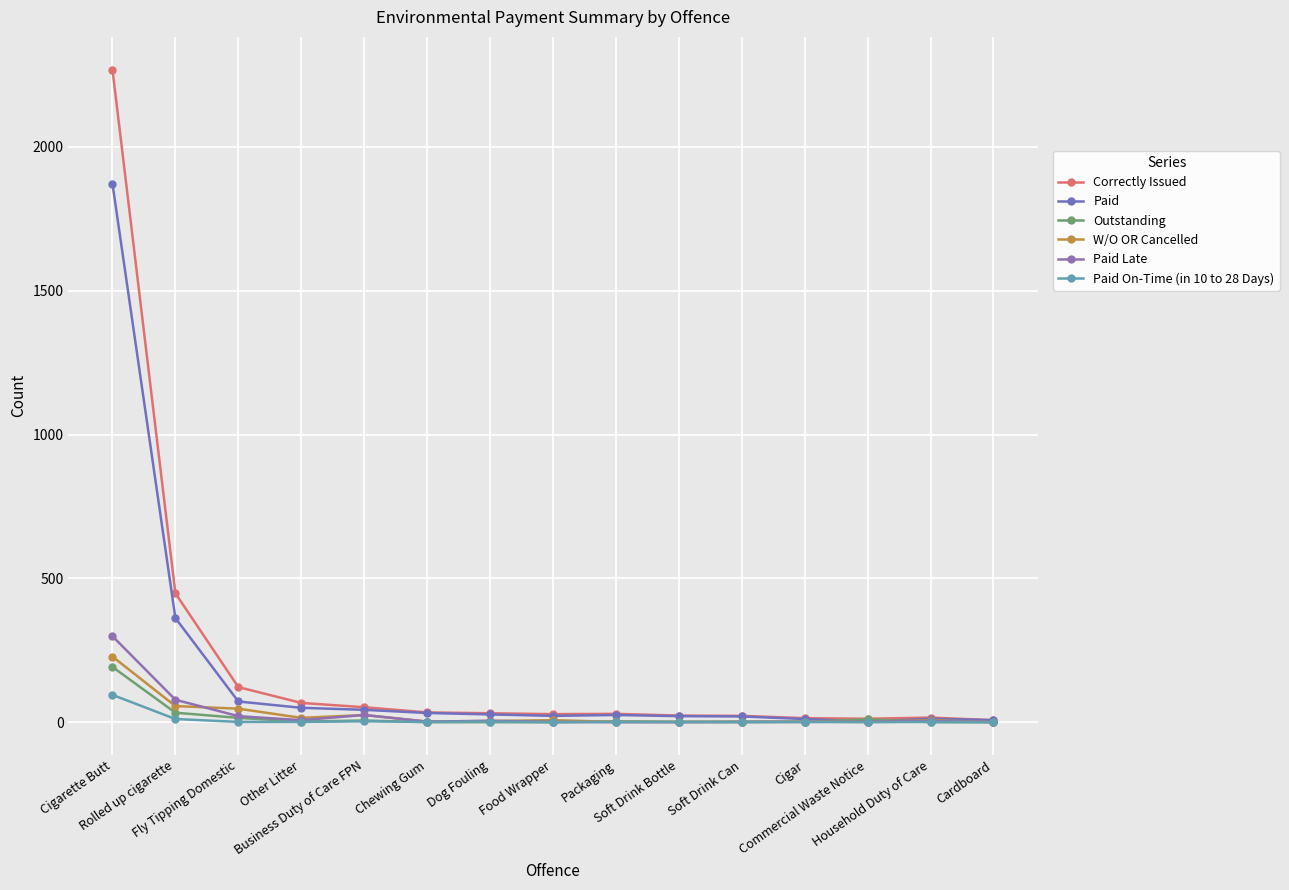

List the series in order of their peak value, highest first.

Correctly Issued, Paid, Paid Late, W/O OR Cancelled, Outstanding, Paid On-Time (in 10 to 28 Days)